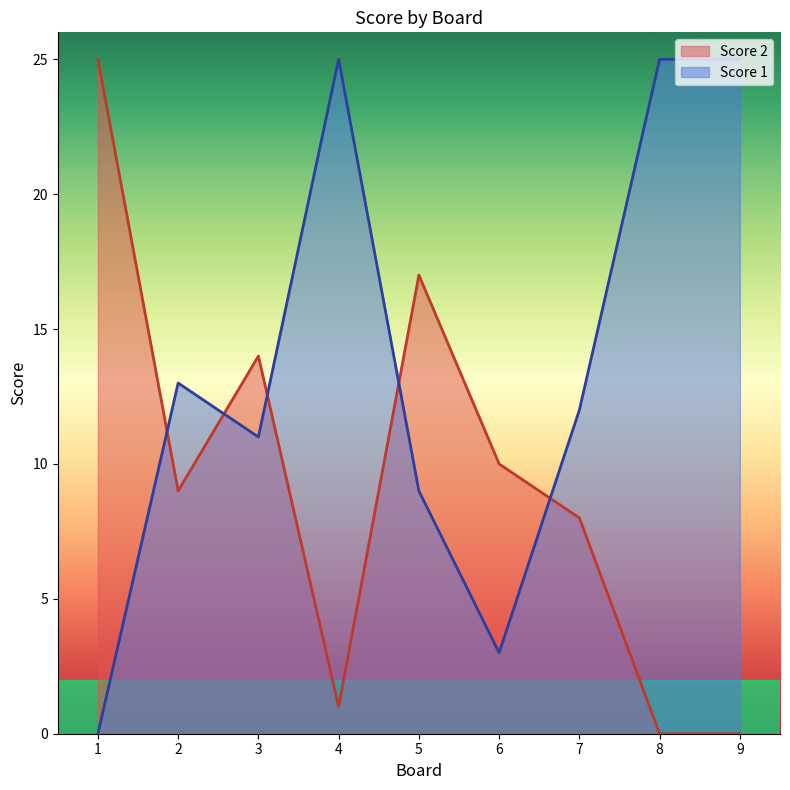

At which category does Score 1 reach its first local peak?

2